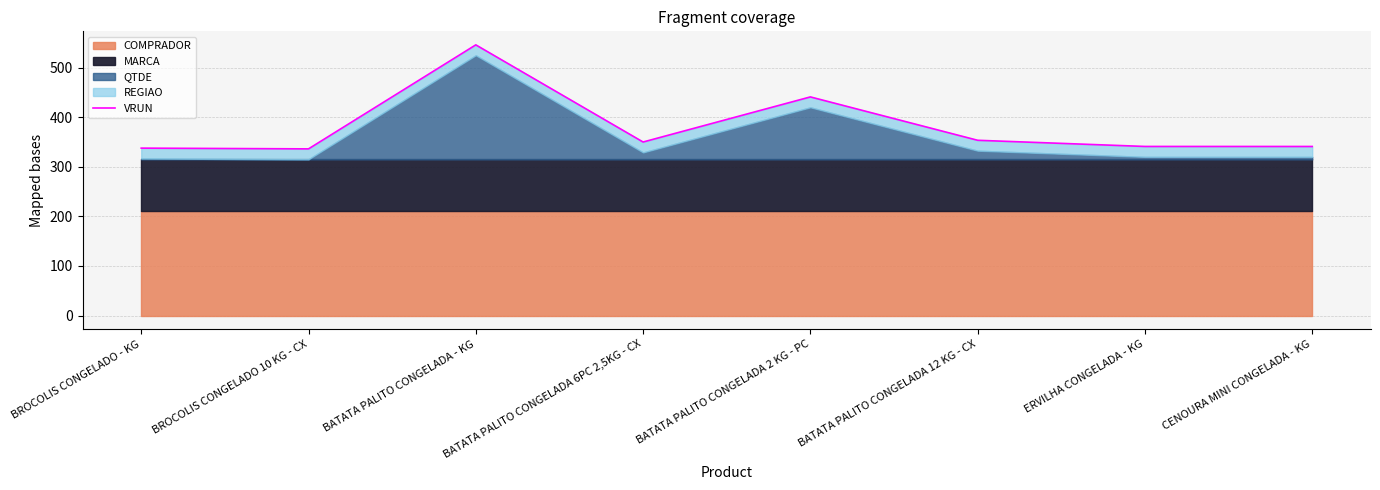

What is the smallest value displayed?

336.2